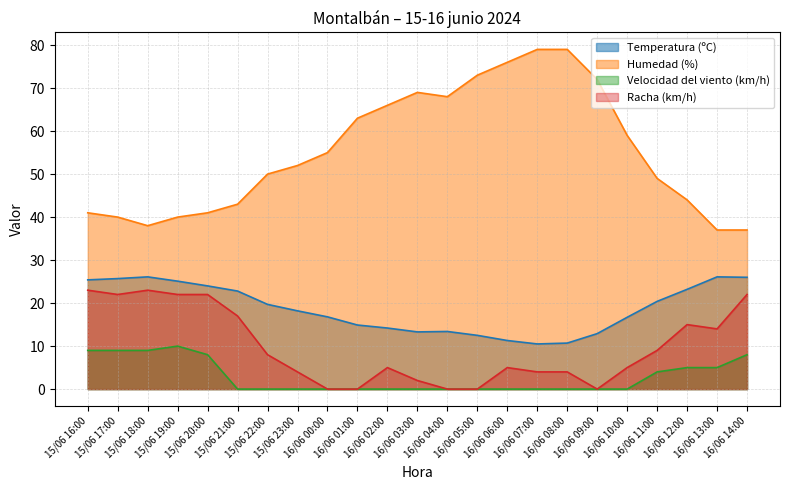

How many categories are shown in the chart?

23